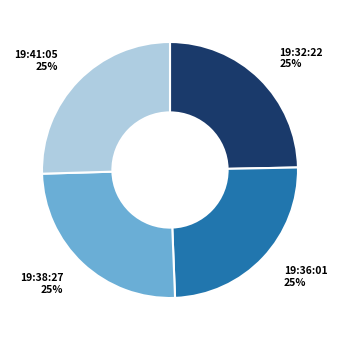

Count the number of slices in the pie.

4